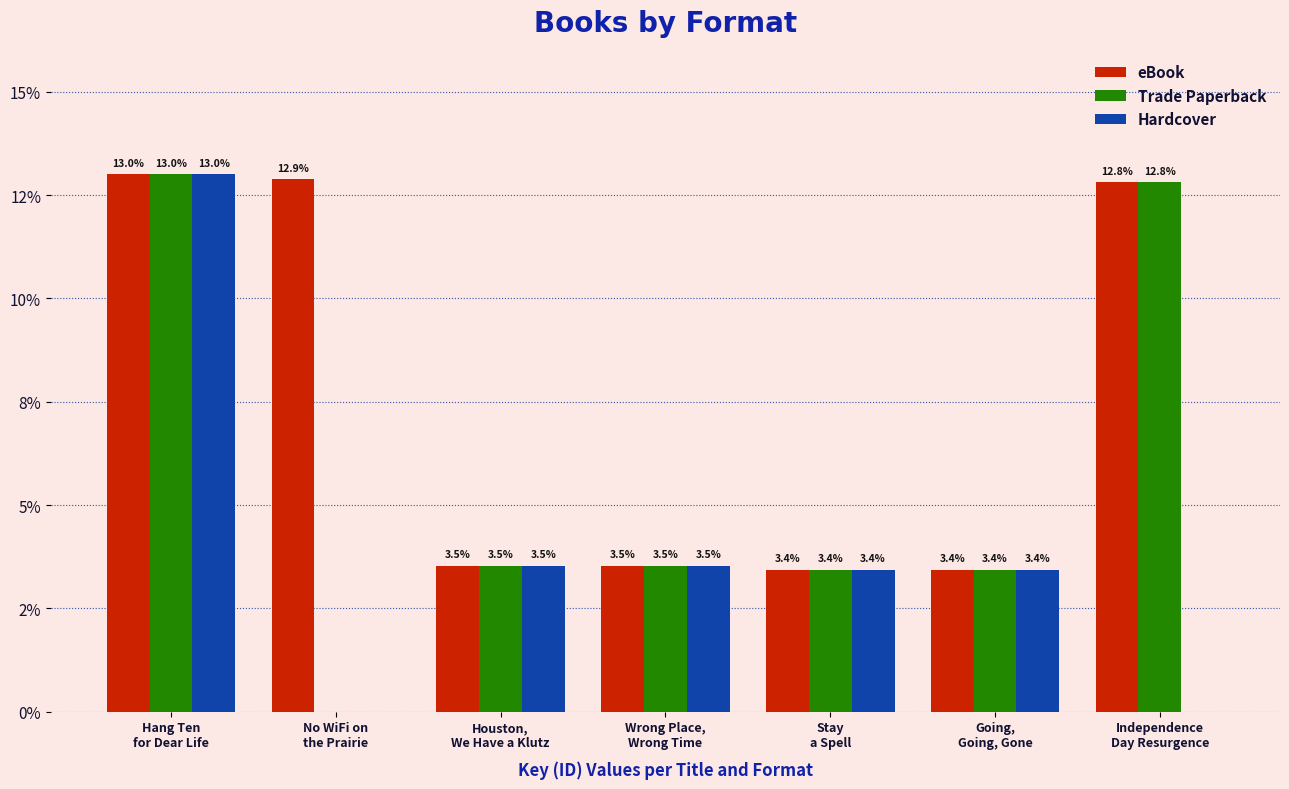

List the series in order of their peak value, highest first.

eBook, Trade Paperback, Hardcover